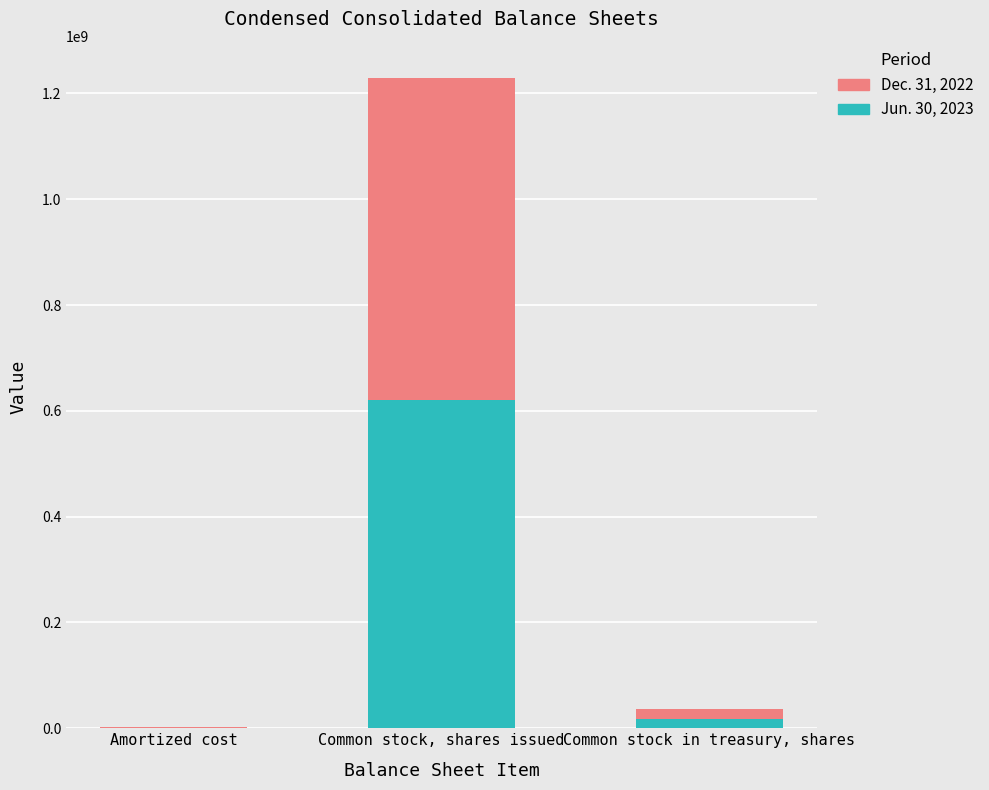

The Jun. 30, 2023 series shows 201740844 at Common stock, shares issued. True or false?

False